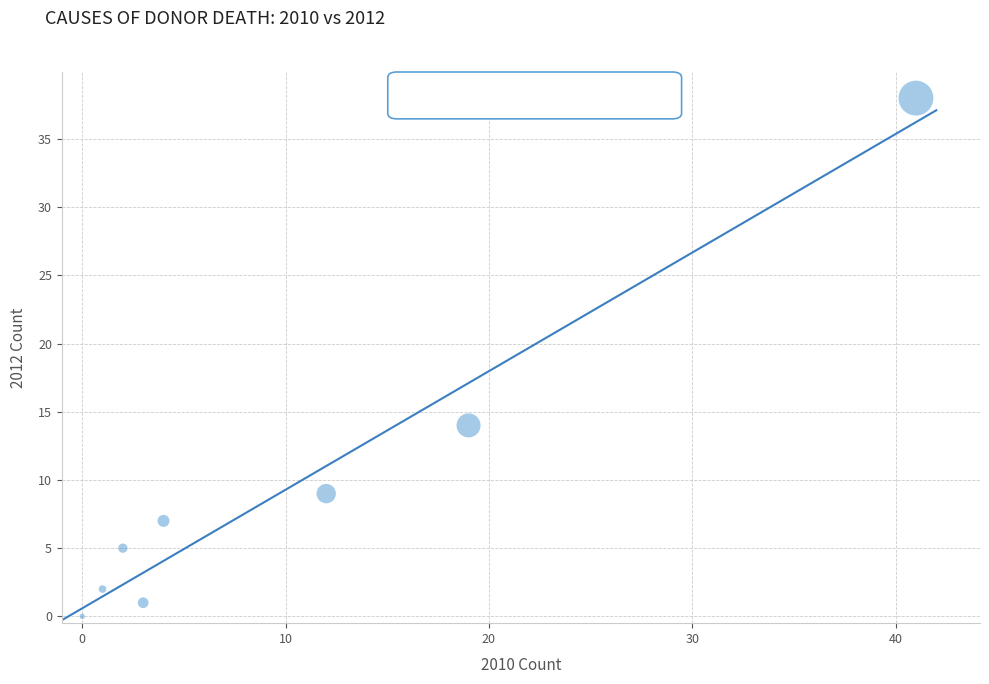

What is the average X value?

10